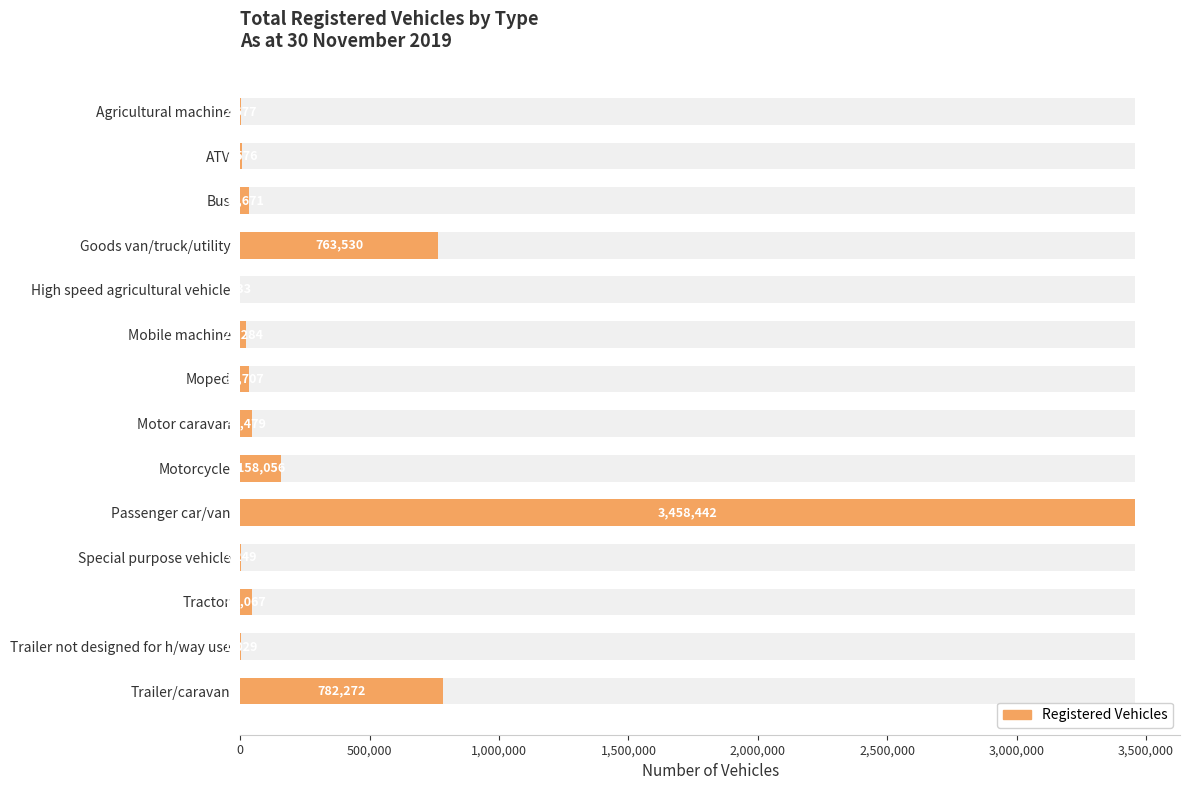

How many values are below 31707?

7